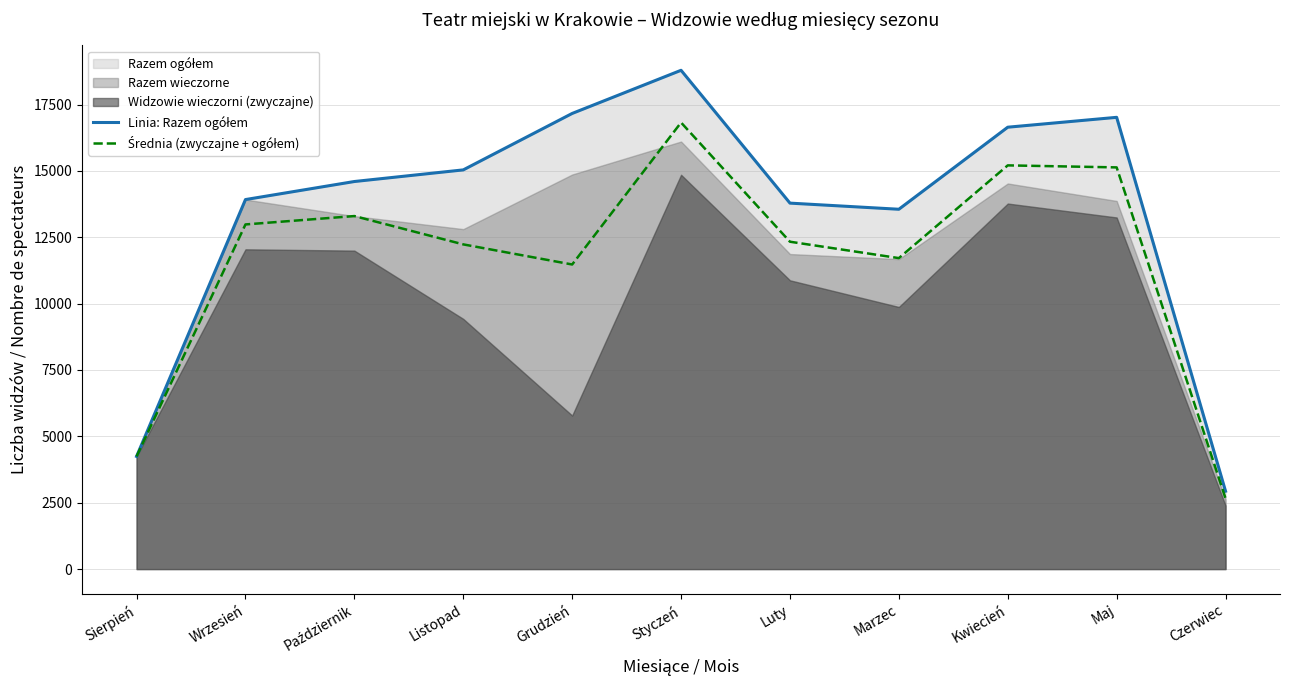

What is the average value of the Linia: Razem ogółem series?

13426.8